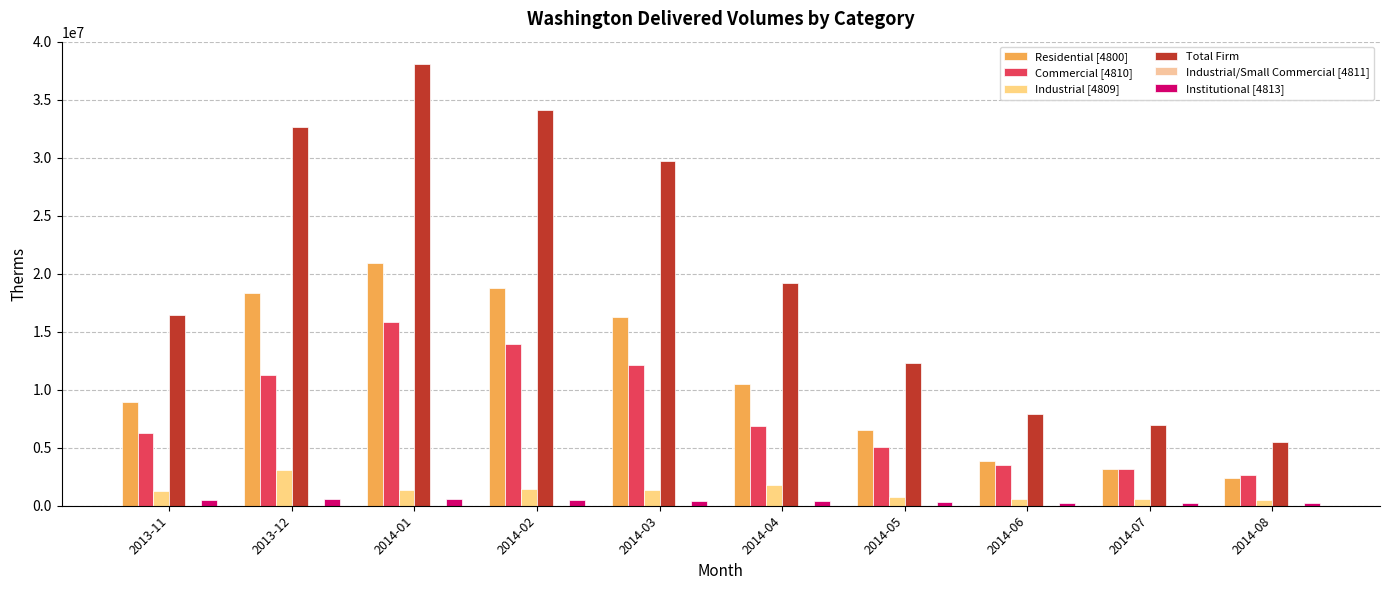

Rank the series at 2014-08 from lowest to highest value.

Industrial/Small Commercial [4811], Institutional [4813], Industrial [4809], Residential [4800], Commercial [4810], Total Firm